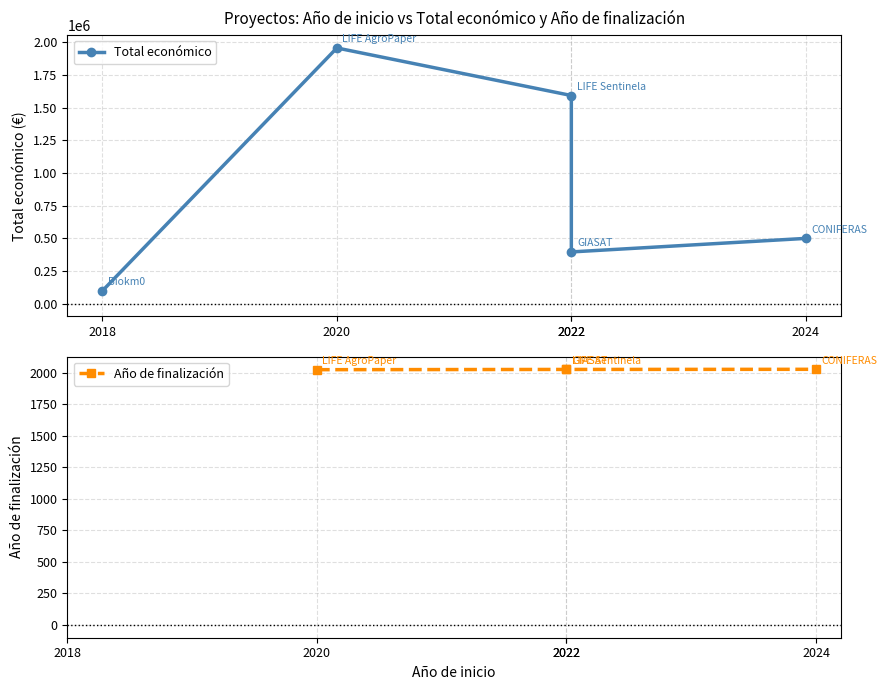

At 2020, list the series in order from smallest to largest.

Año de finalización, Total económico